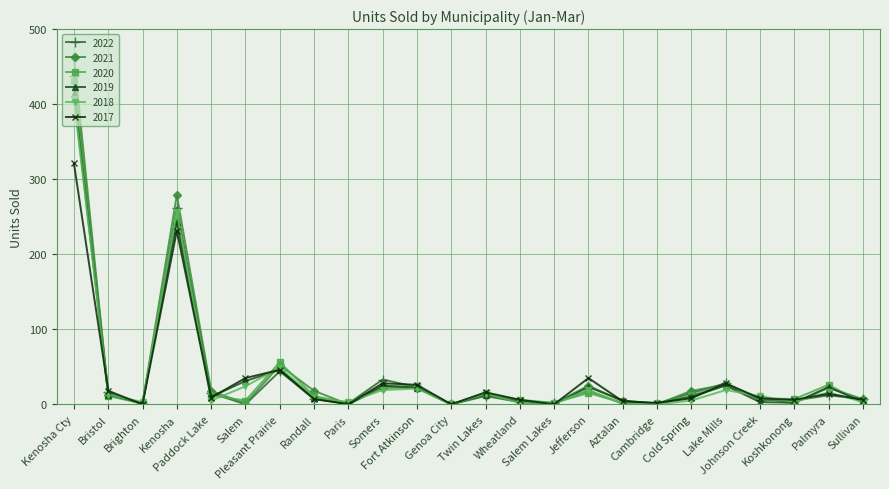

Is this an area chart (filled region under the line)?

No